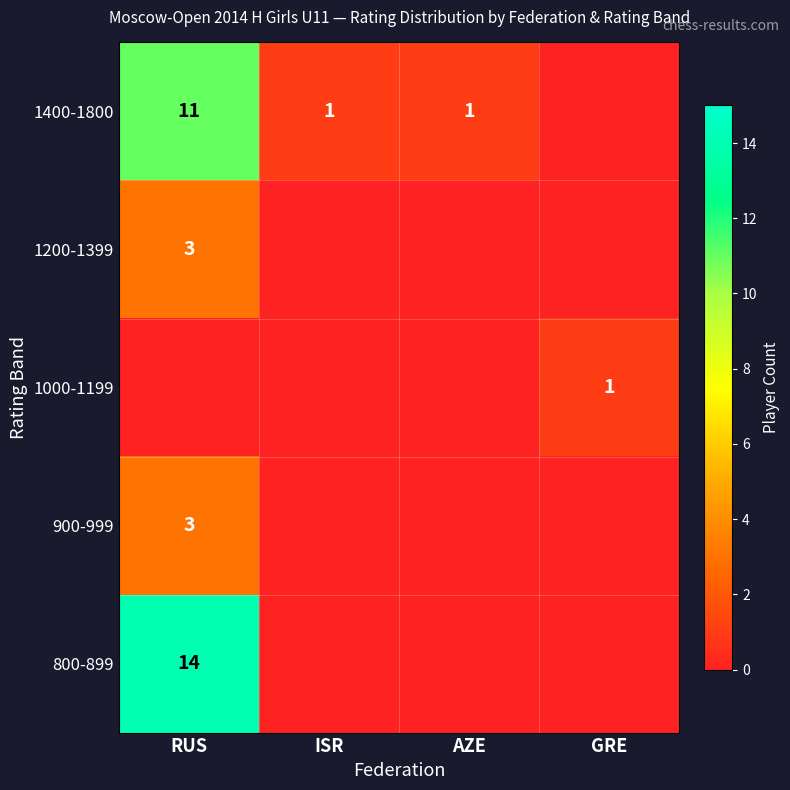

What is the difference between the maximum and minimum values in the 800-899 series?

14